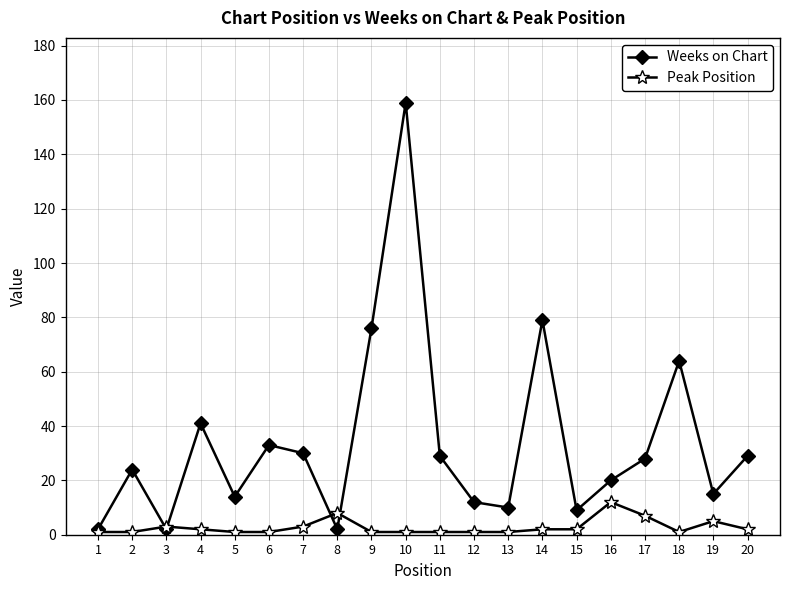

Reading left to right, extract all data points from this chart.

Weeks on Chart: 2	24	2	41	14	33	30	2	76	159	29	12	10	79	9	20	28	64	15	29
Peak Position: 1	1	3	2	1	1	3	8	1	1	1	1	1	2	2	12	7	1	5	2